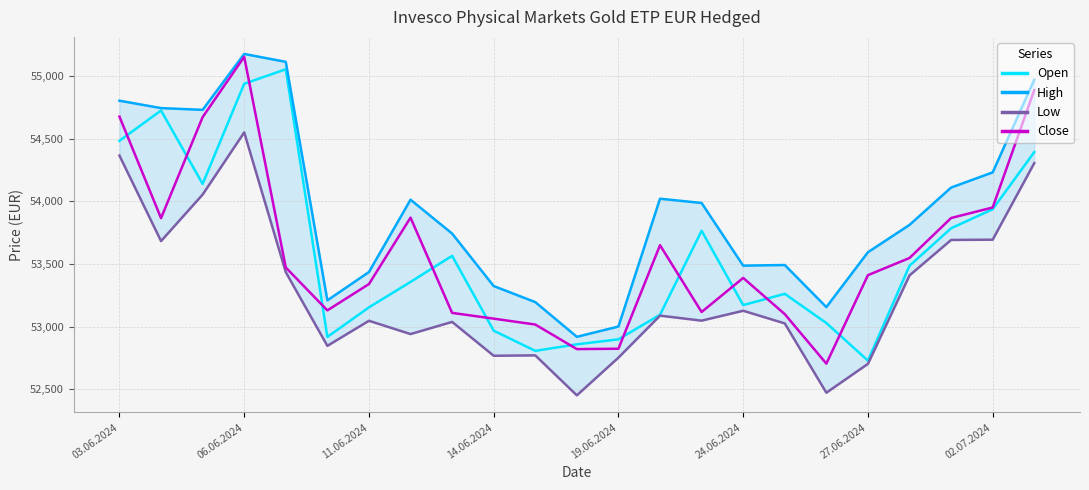

Count the number of categories in the chart.

23